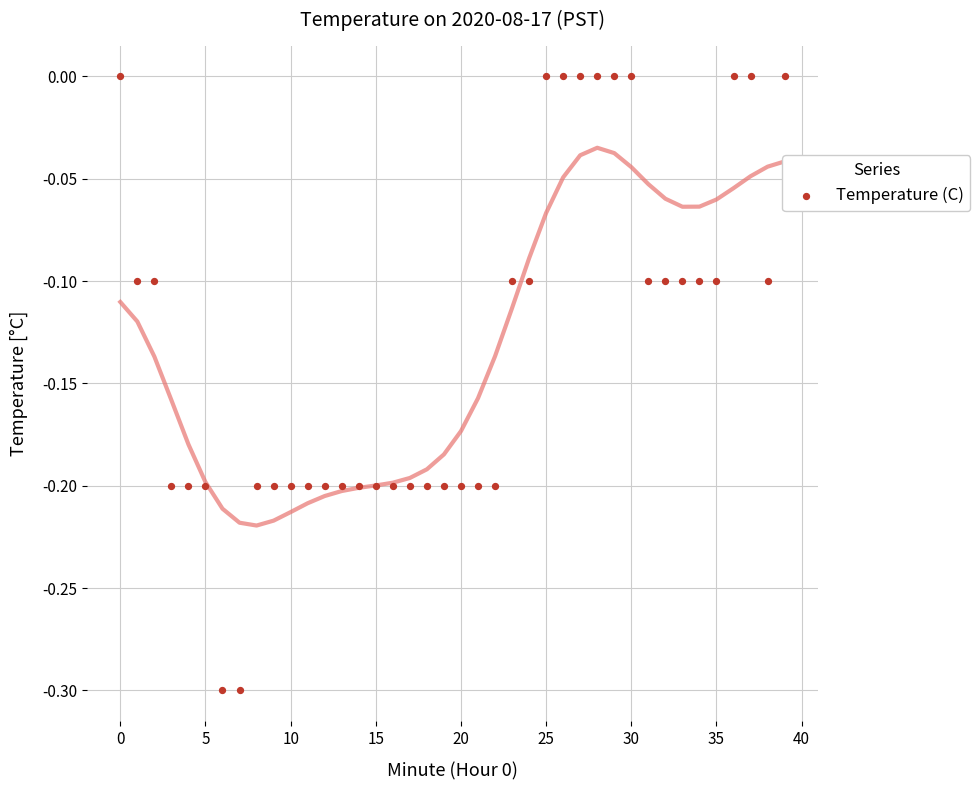

What is the range of Y values (max minus min)?

0.3